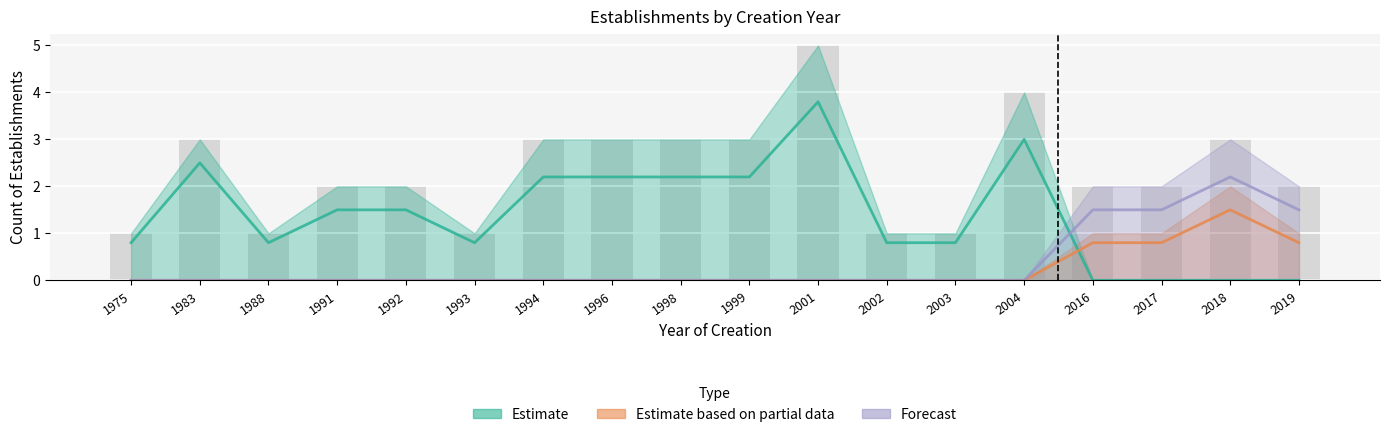

Reading left to right, what are all the values shown in this chart?

Estimate: 0.8	2.5	0.8	1.5	1.5	0.8	2.2	2.2	2.2	2.2	3.8	0.8	0.8	3.0	0.0	0.0	0.0	0.0
Estimate based on partial data: 0.0	0.0	0.0	0.0	0.0	0.0	0.0	0.0	0.0	0.0	0.0	0.0	0.0	0.0	0.8	0.8	1.5	0.8
Forecast: 0.0	0.0	0.0	0.0	0.0	0.0	0.0	0.0	0.0	0.0	0.0	0.0	0.0	0.0	1.5	1.5	2.2	1.5